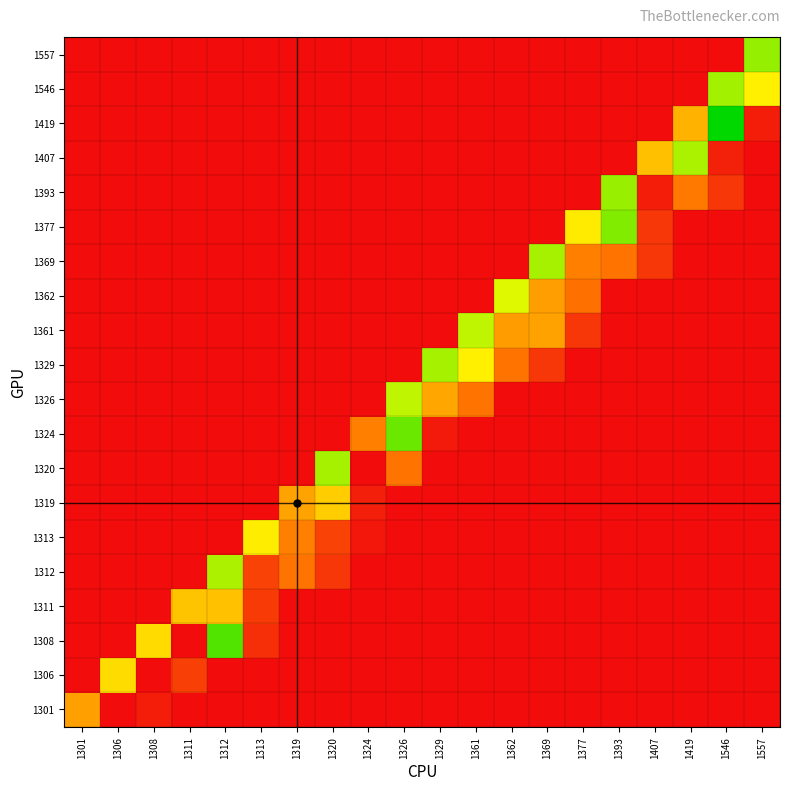

How many series are shown in this chart?

20